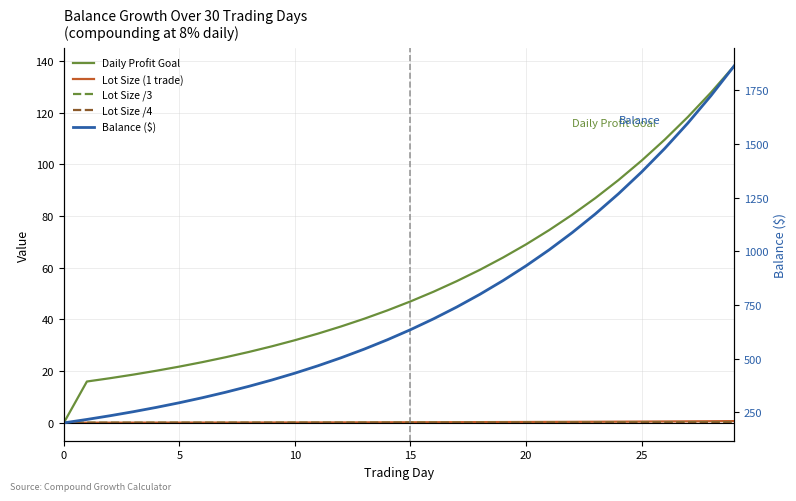

Which series has the widest spread of values?

Balance ($)